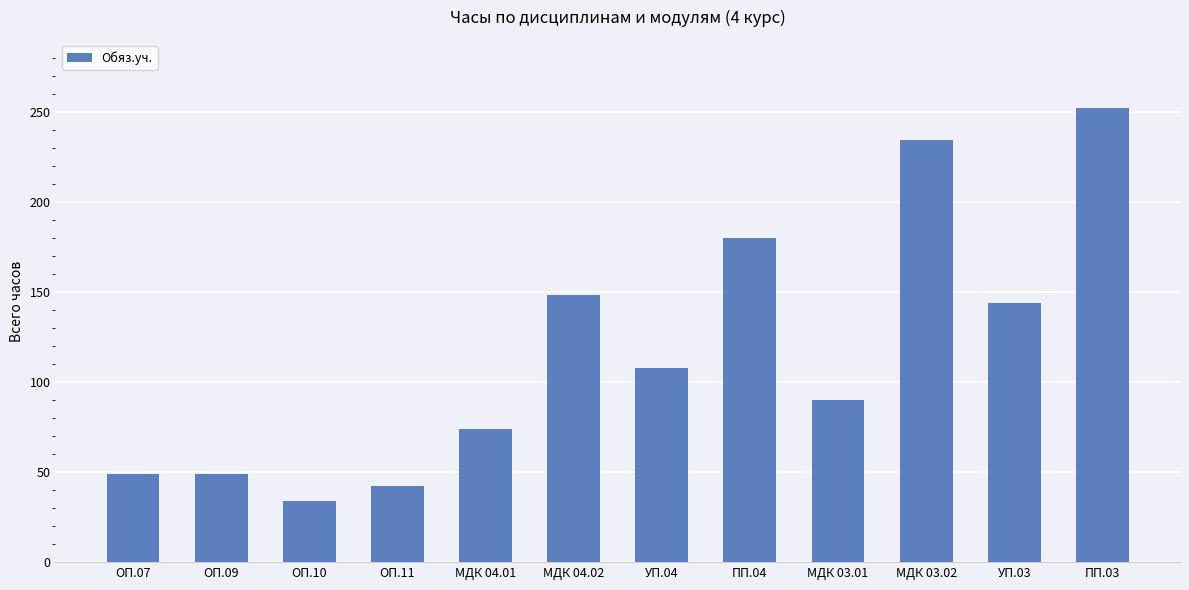

What is the average value?

117